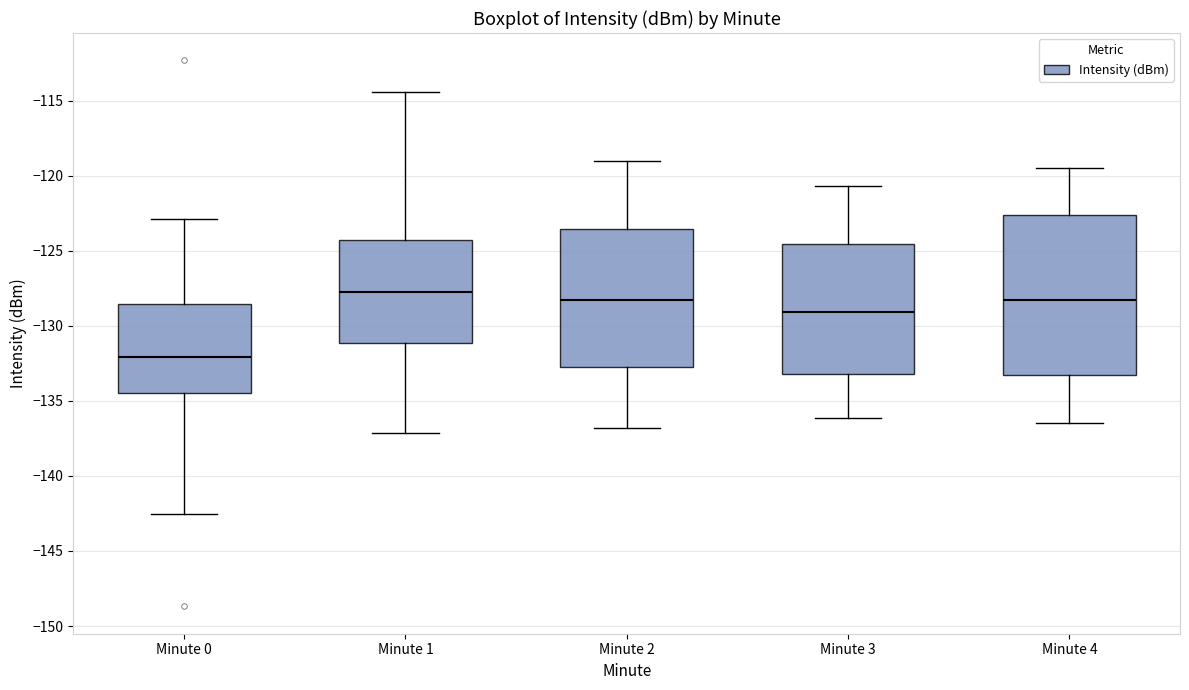

Reading left to right, read every box against the y-axis: the position of its median line, the range the box covers, and the ends of its whiskers. The values are not printed on the chart, so give them approximately, as read against the axis.

Minute 0: median -132.0, box -134.5 to -128.5, whiskers -142.5 to -123.0
Minute 1: median -128.0, box -131.0 to -124.5, whiskers -137.0 to -114.5
Minute 2: median -128.5, box -132.5 to -123.5, whiskers -137.0 to -119.0
Minute 3: median -129.0, box -133.0 to -124.5, whiskers -136.0 to -120.5
Minute 4: median -128.5, box -133.5 to -122.5, whiskers -136.5 to -119.5